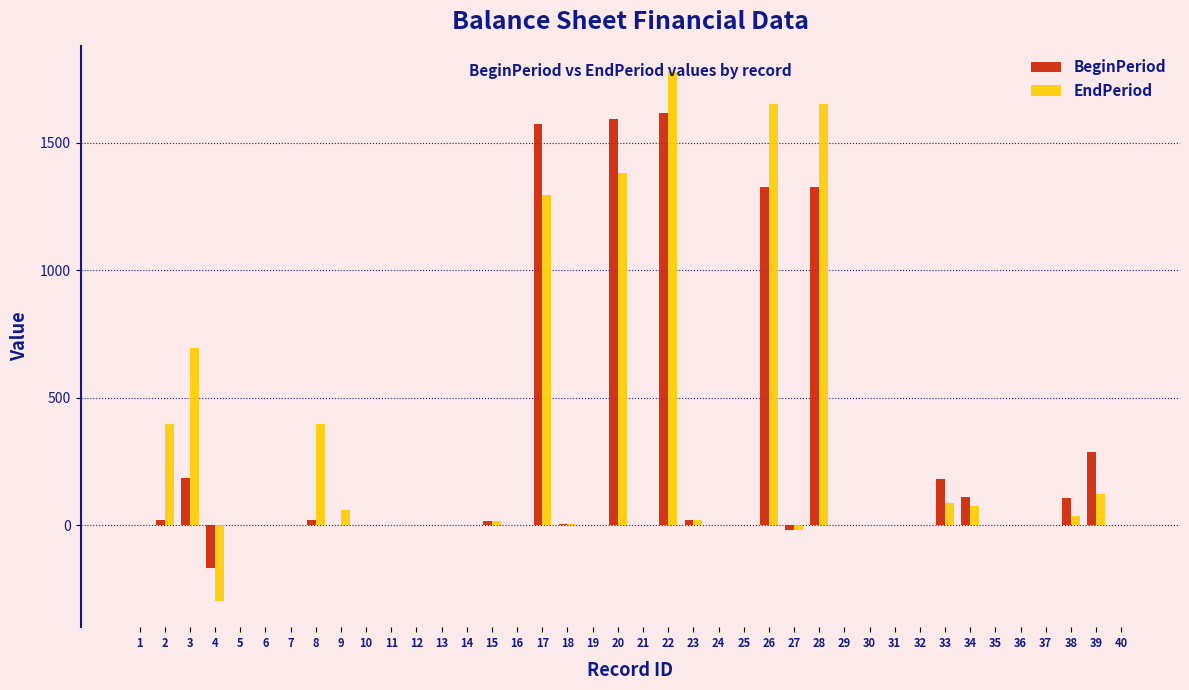

Is the value of BeginPeriod at 30 greater than the value of EndPeriod at 17?

No